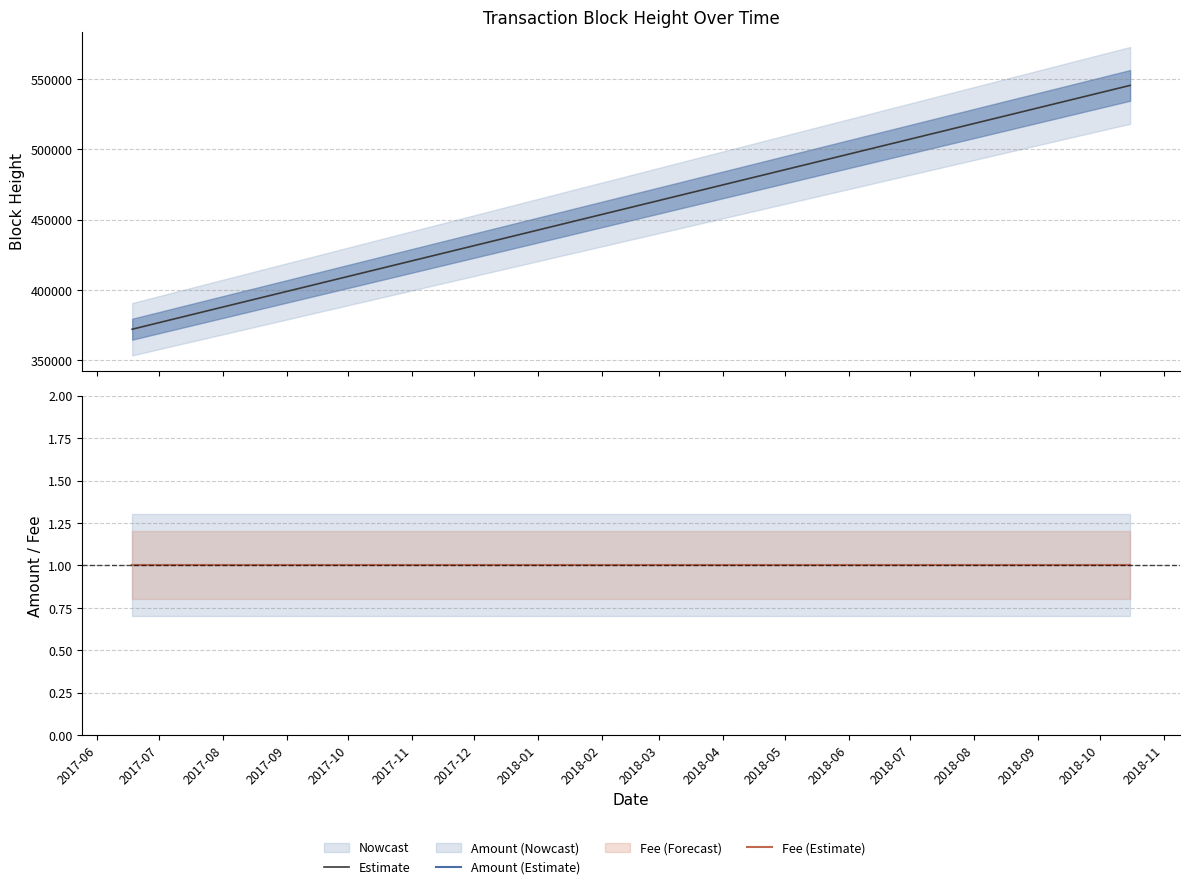

What is the approximate value of Amount (Estimate) at 2017-06?

1